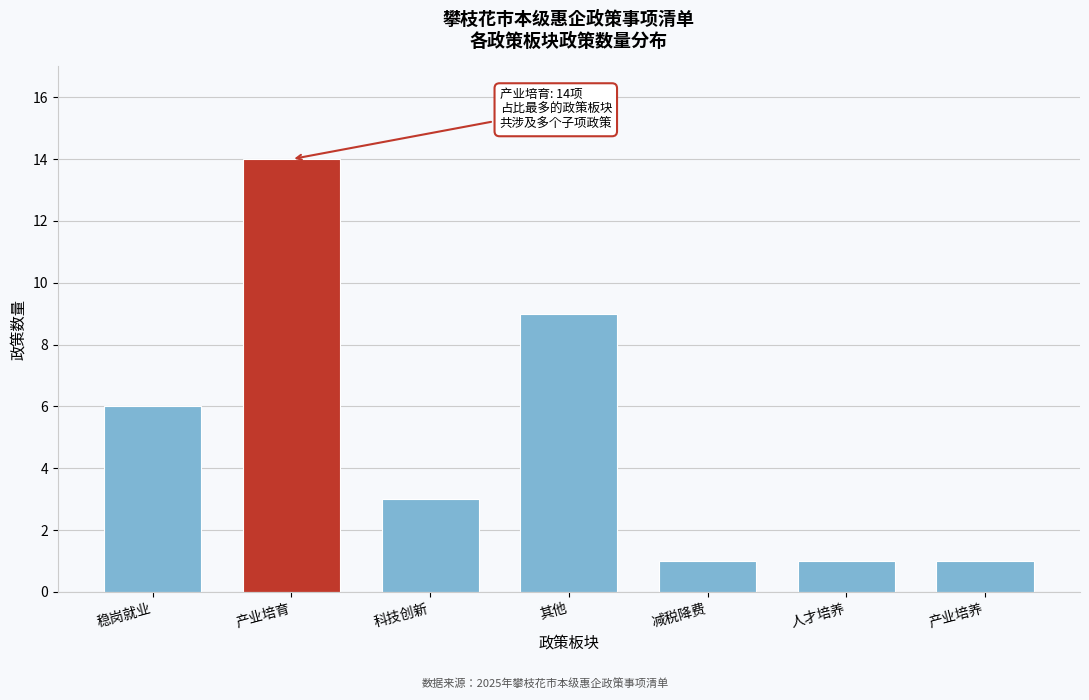

Reading left to right, what are all the values shown in this chart?

6	14	3	9	1	1	1